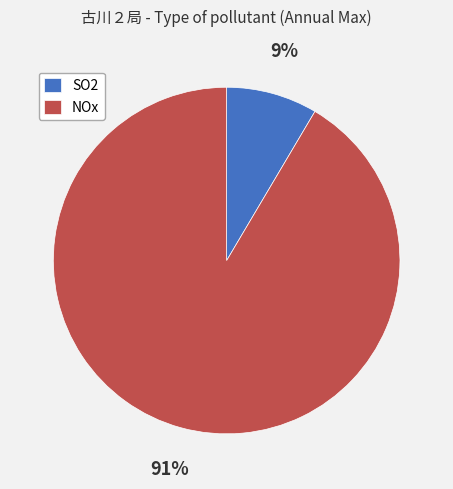

Rank the categories by value from lowest to highest.

SO2, NOx